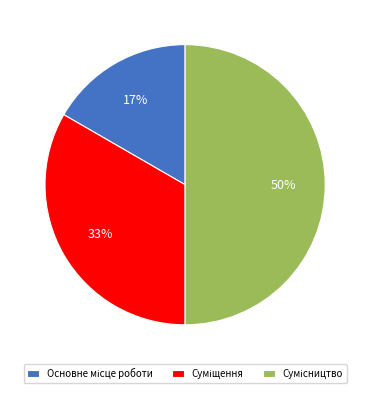

Count the number of slices in the pie.

3